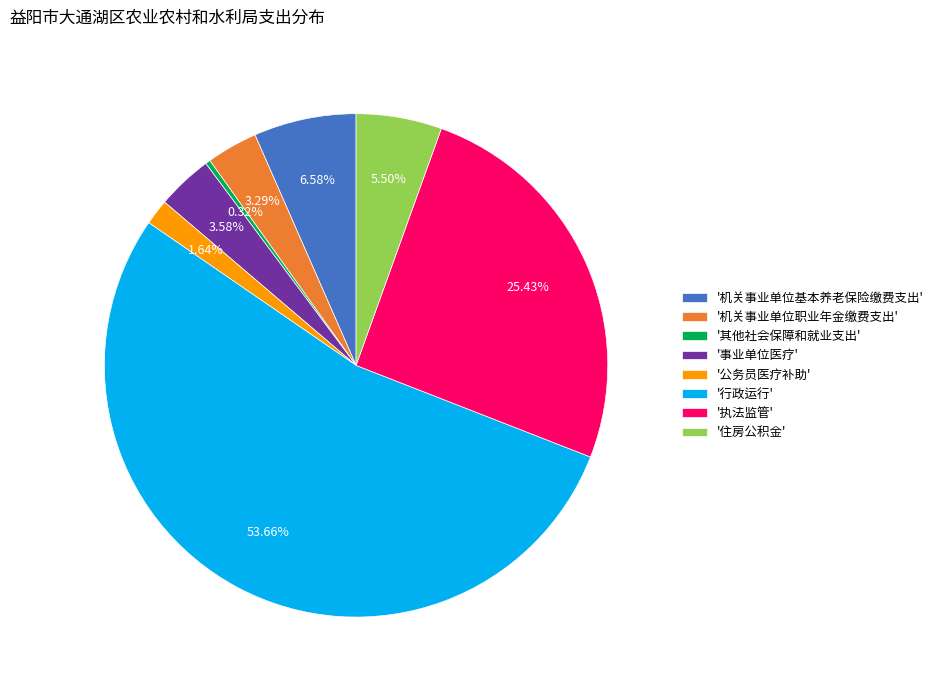

Do '执法监管' and '公务员医疗补助' together represent more than half of the pie?

No